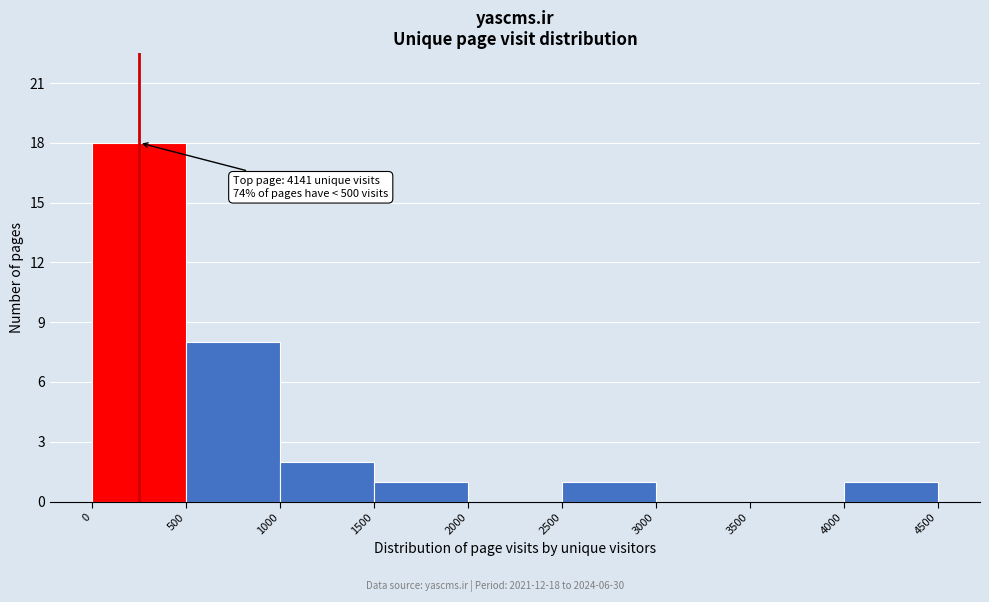

Which range on the x-axis has the tallest bar?

0 to 500